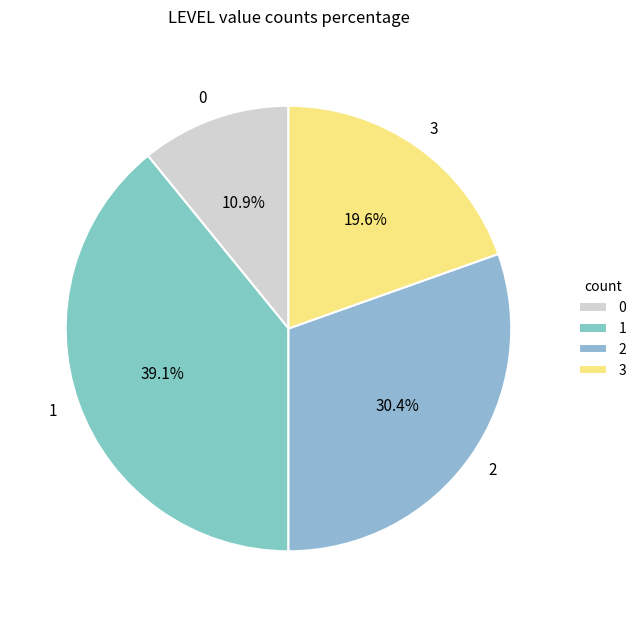

Between 0 and 1, which is larger?

1